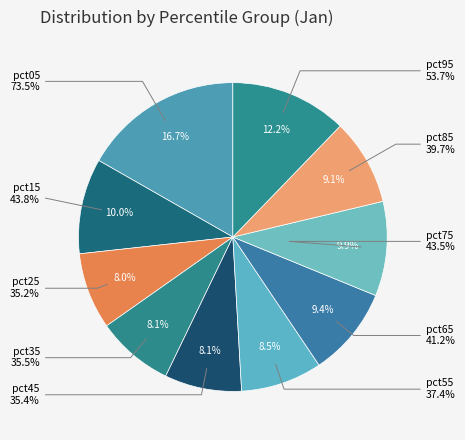

Do pct45 and pct85 together represent more than half of the pie?

No